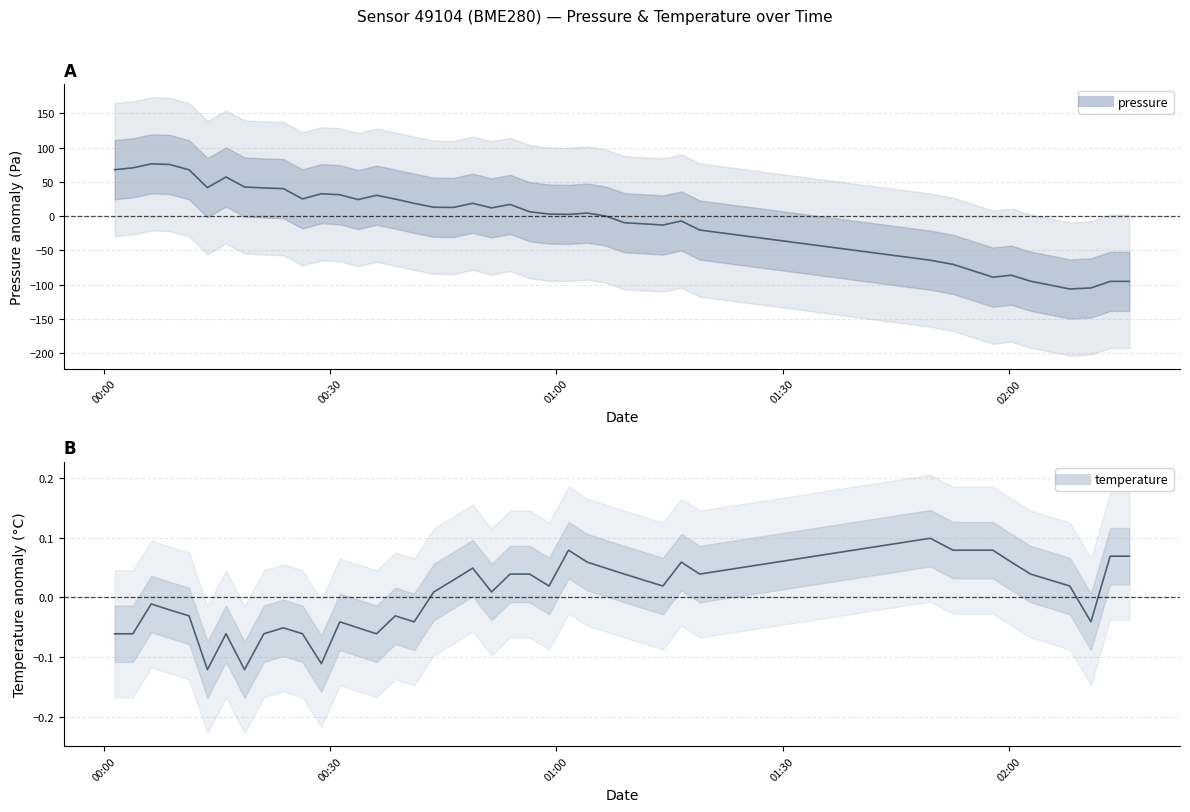

Is the value of temperature at 17 greater than the value of pressure at 24?

No